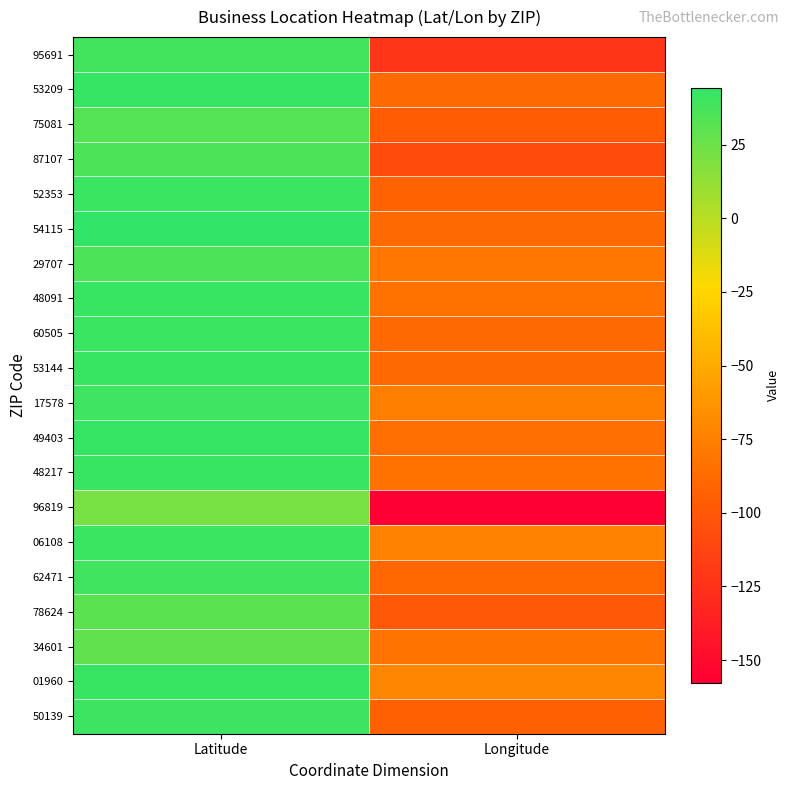

Between Longitude and Latitude, which is larger?

Latitude